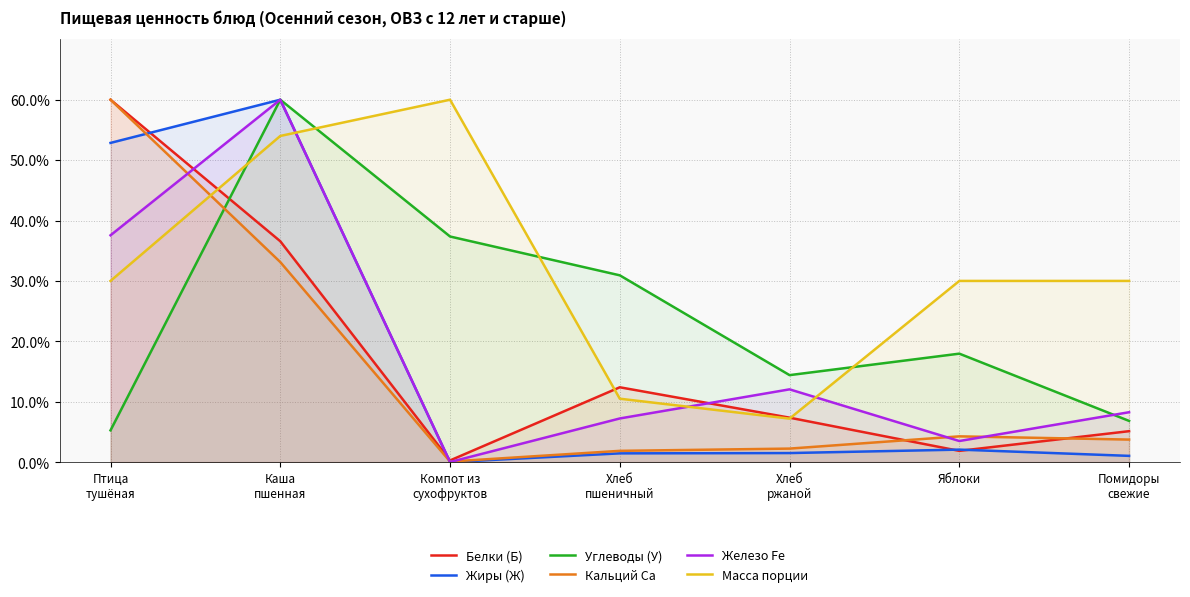

What is the average value of the Углеводы (У) series?

24.7